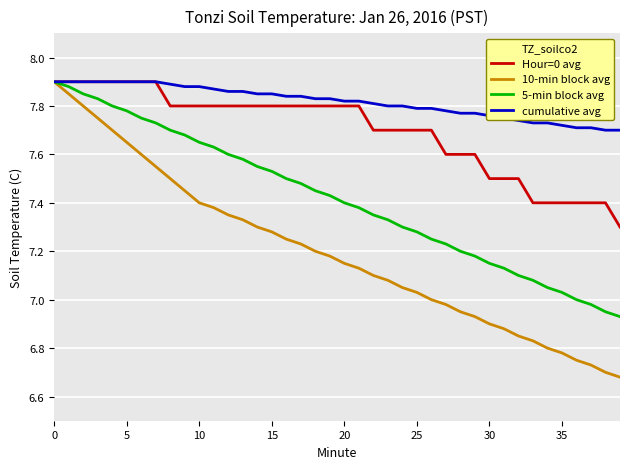

What are all the series names shown in the legend?

Hour=0 avg, 10-min block avg, 5-min block avg, cumulative avg